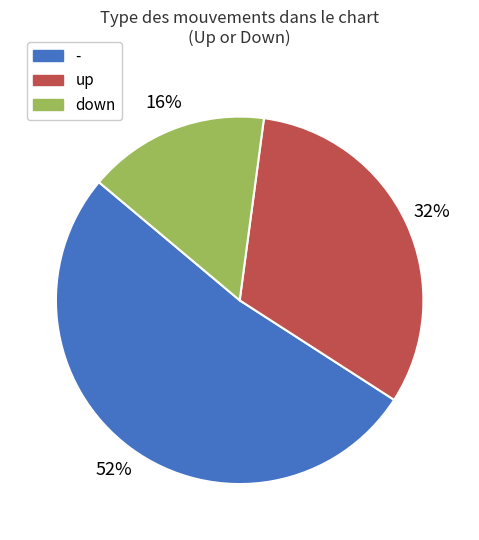

Count the number of slices in the pie.

3